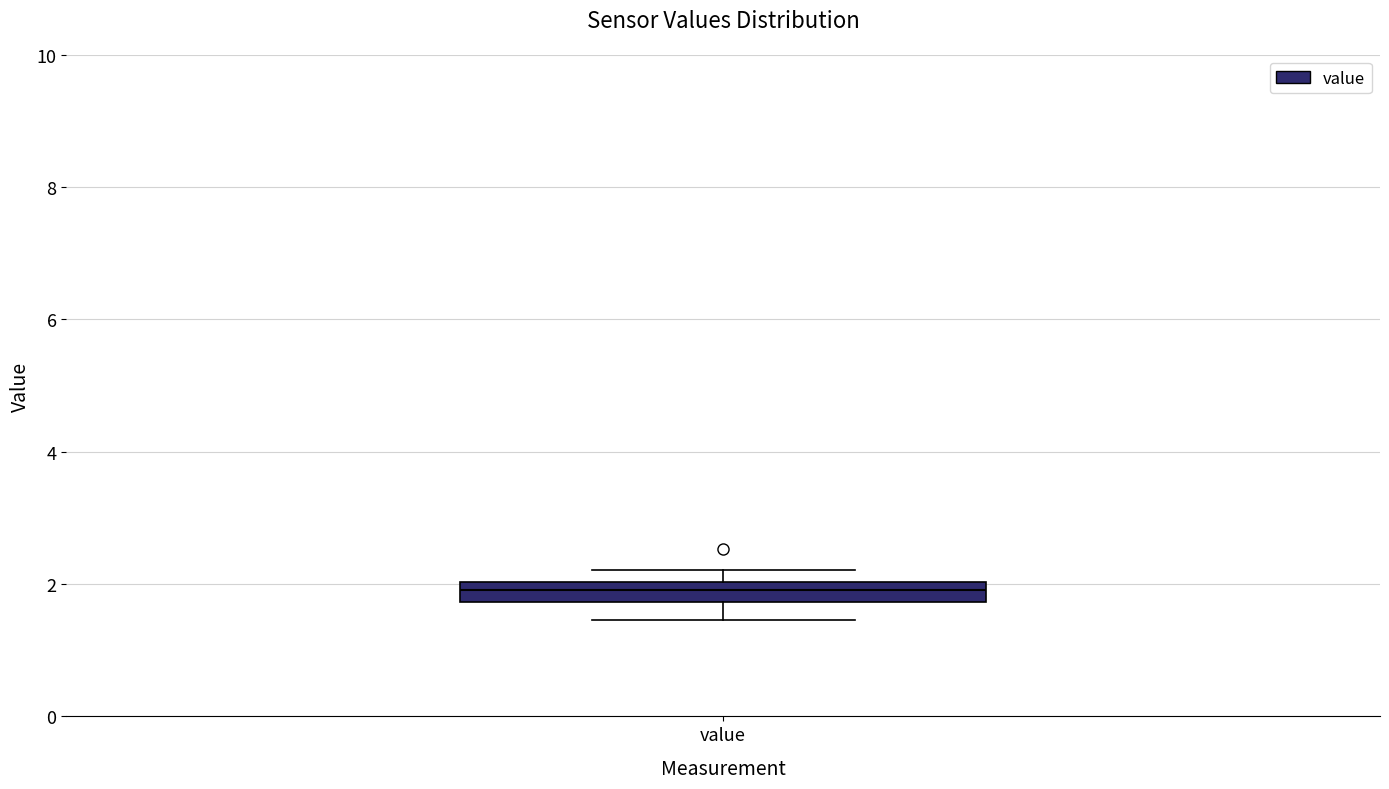

Where does the lower whisker of the box for value end on the y-axis? The values are not printed on the chart, so give them approximately, as read against the axis.

1.4